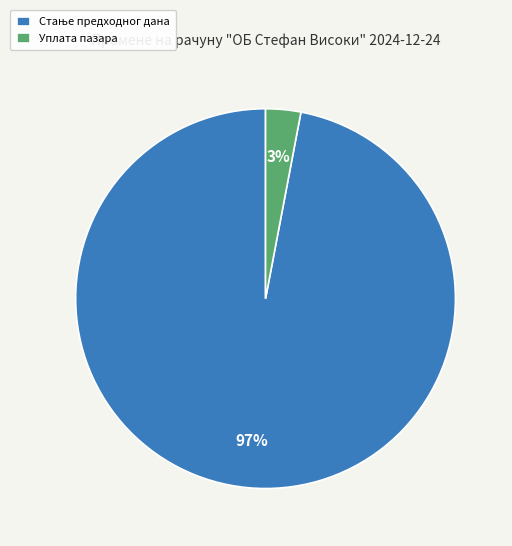

To the nearest percent, what is the difference between the largest and smallest slice percentages?

94%